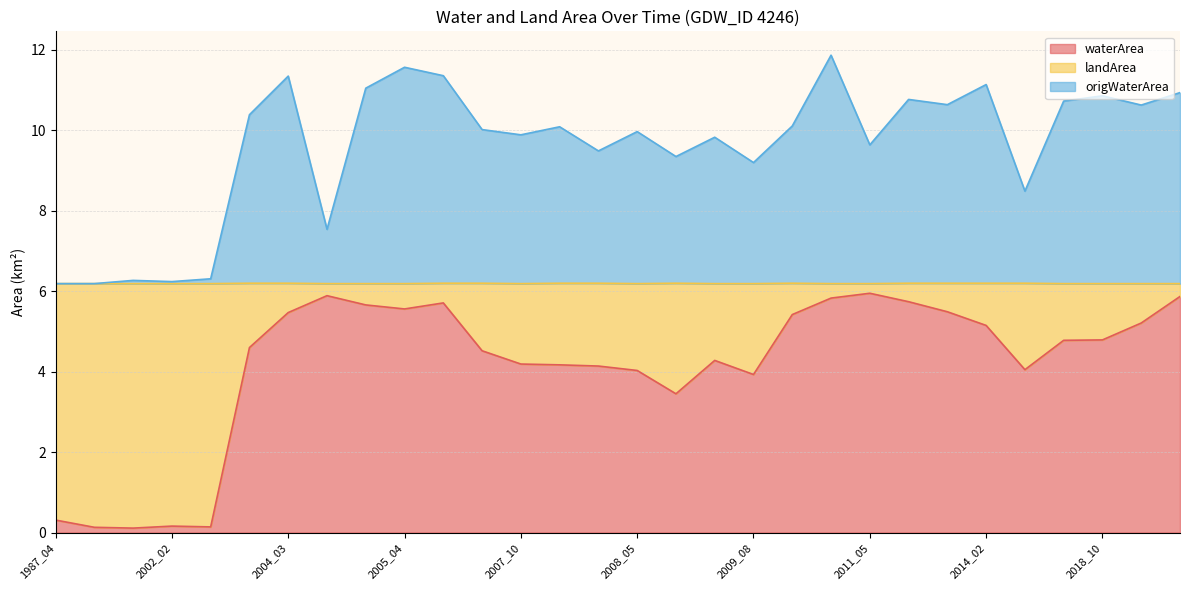

True or false: origWaterArea has a value of 7.5 at 2004_04.

True